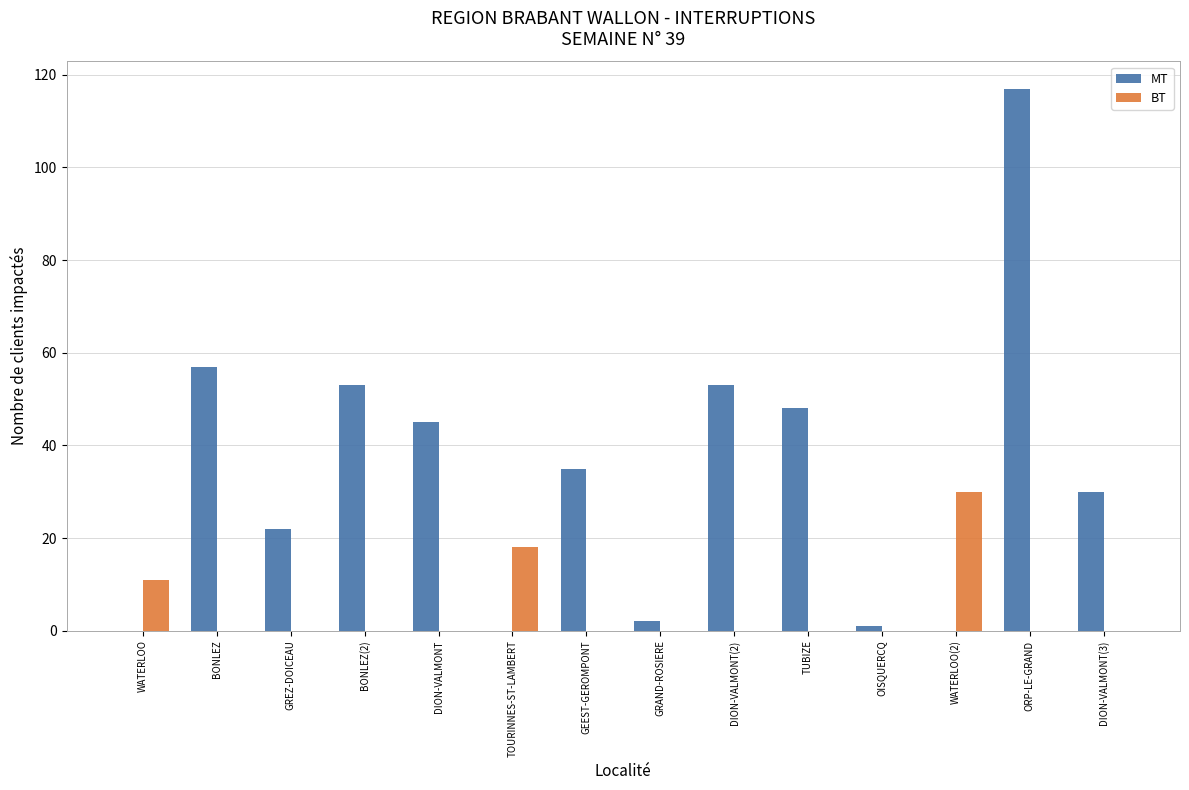

Does the chart contain stacked bars?

No